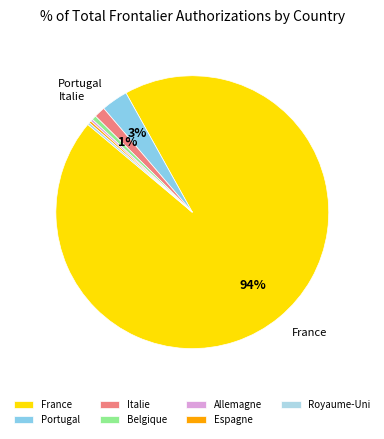

Is there any slice that represents more than half of the pie?

Yes